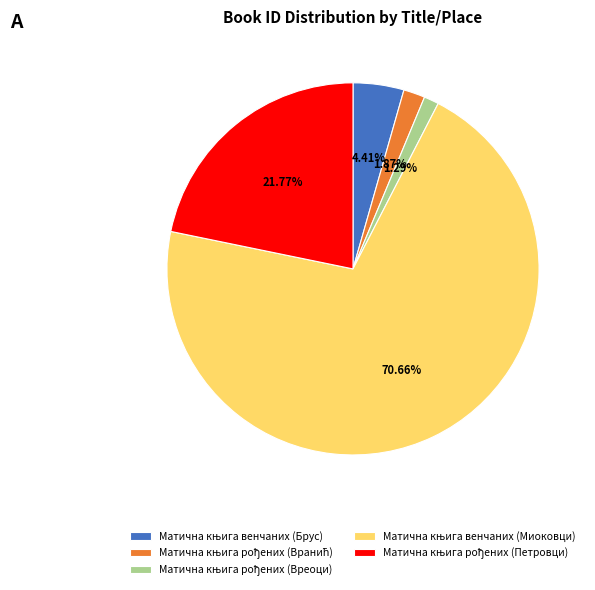

Does any single category account for the majority?

Yes